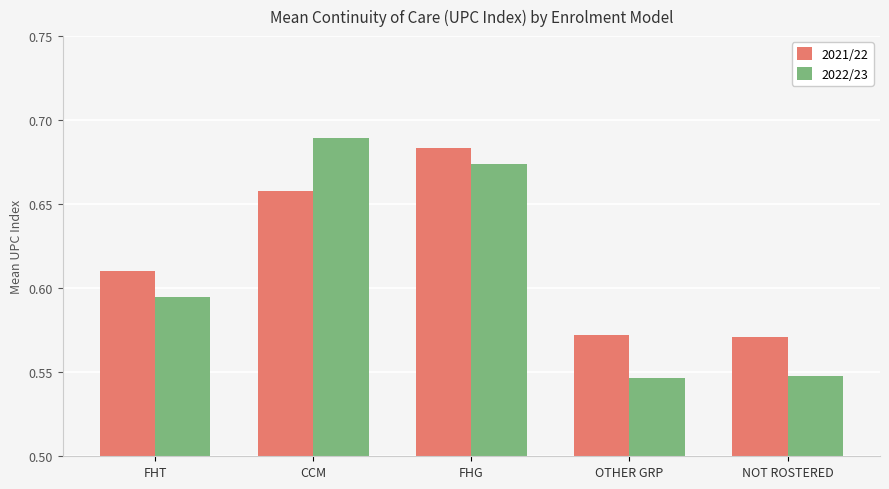

At which category does the chart reach its peak across all series?

CCM